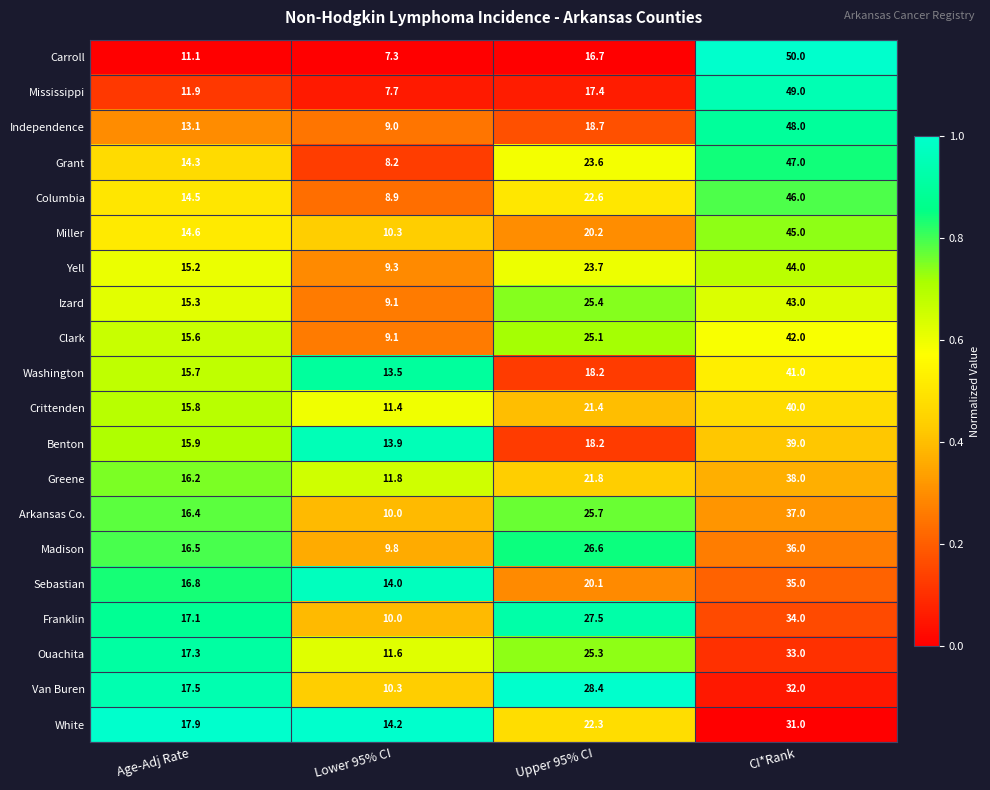

What is the difference between the Sebastian values at CI*Rank and Age-Adj Rate?

18.2